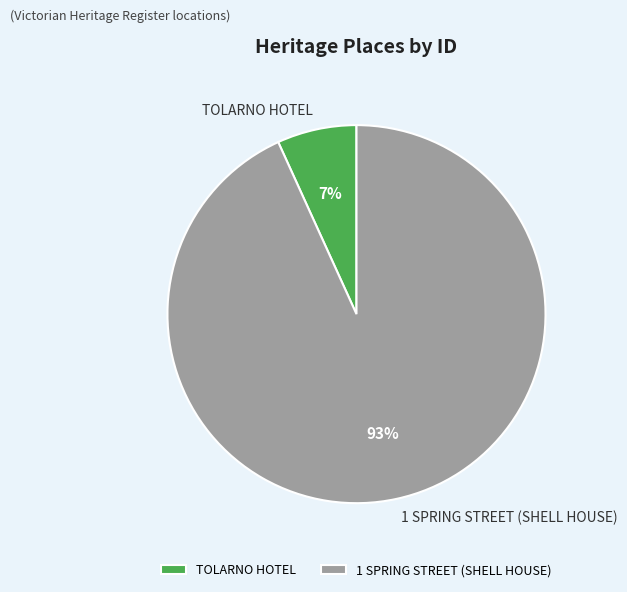

To the nearest percent, what is the difference between the 1 SPRING STREET (SHELL HOUSE) and TOLARNO HOTEL slice percentages?

86%